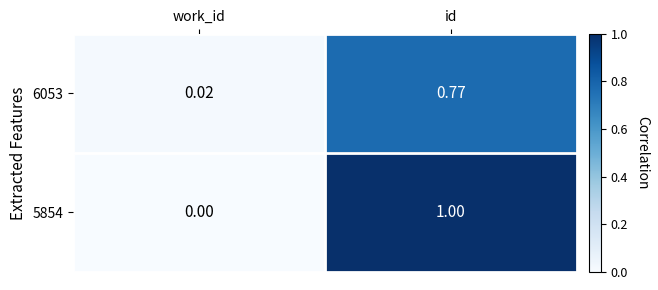

Which label corresponds to the largest value in the chart?

id